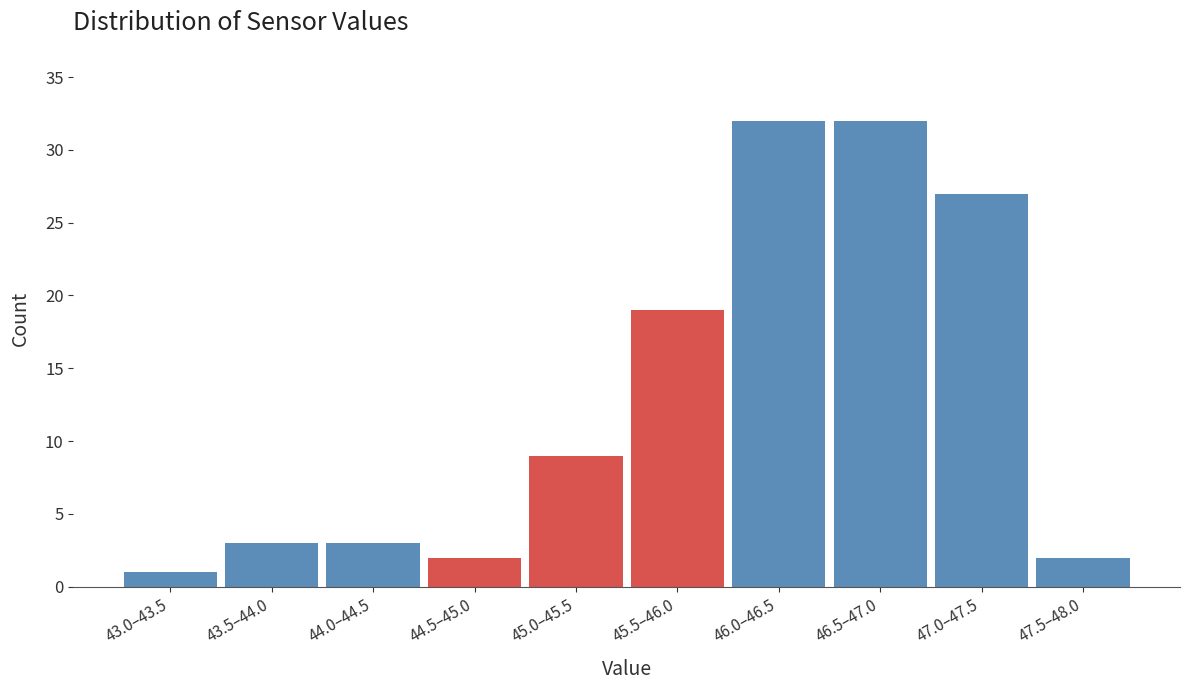

Reading right to left, list all the values displayed in this chart.

47.5–48.0=2	47.0–47.5=27	46.5–47.0=32	46.0–46.5=32	45.5–46.0=19	45.0–45.5=9	44.5–45.0=2	44.0–44.5=3	43.5–44.0=3	43.0–43.5=1